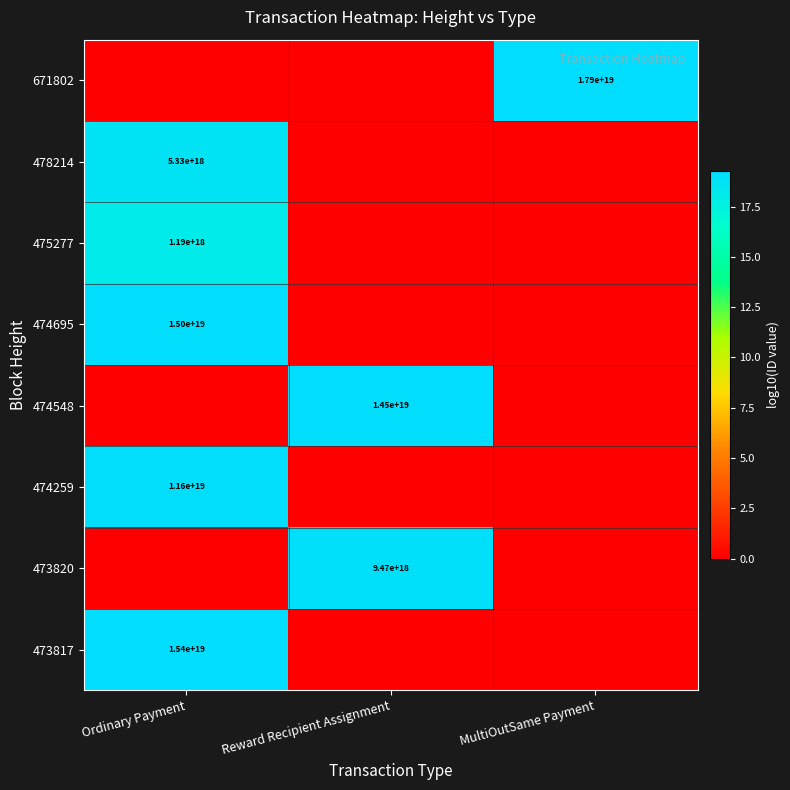

Is it true that 478214 equals 1567581777420367616 at Ordinary Payment?

False